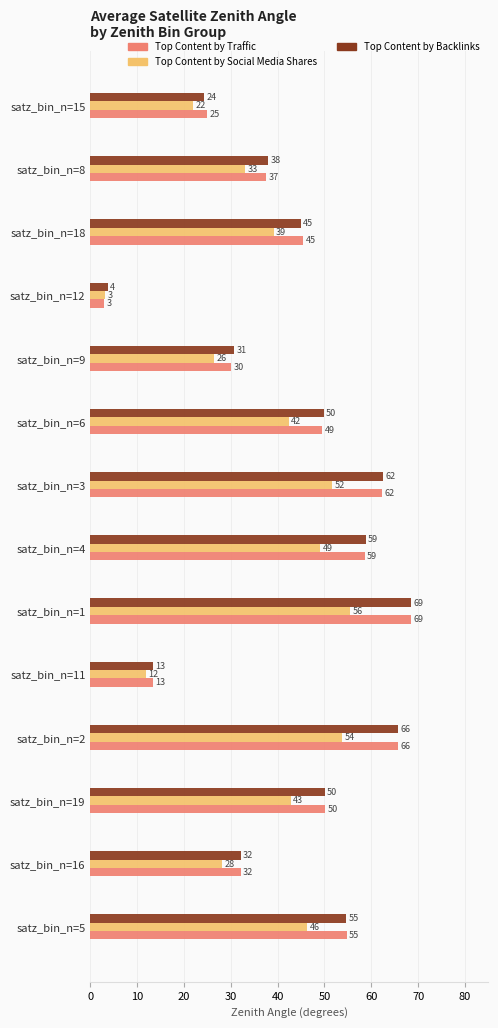

The Top Content by Backlinks series shows 12.0 at satz_bin_n=16. True or false?

False